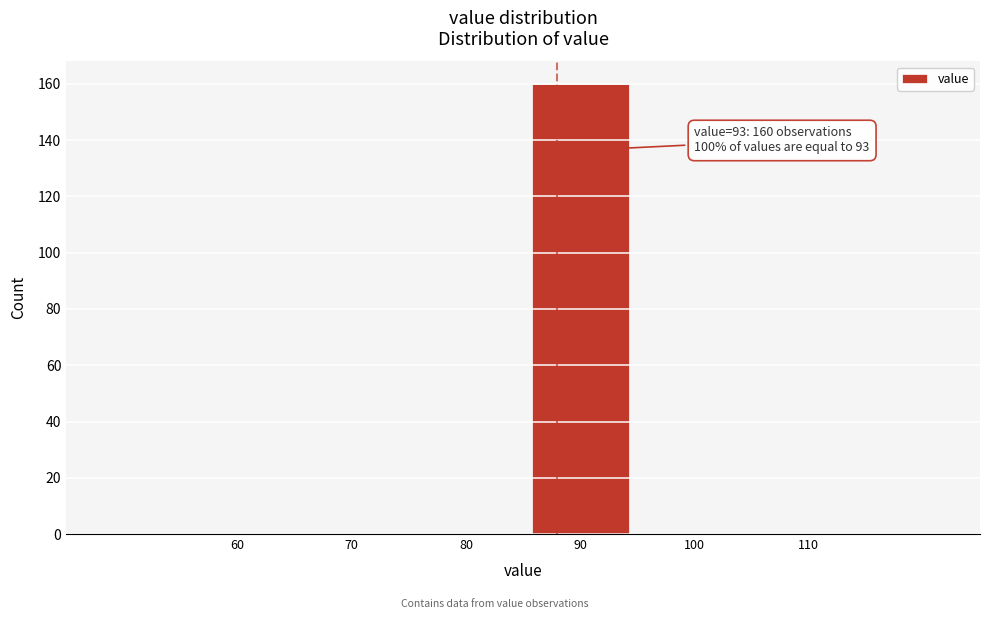

Reading left to right, list all the values displayed in this chart.

60=0	70=0	80=0	90=160	100=0	110=0